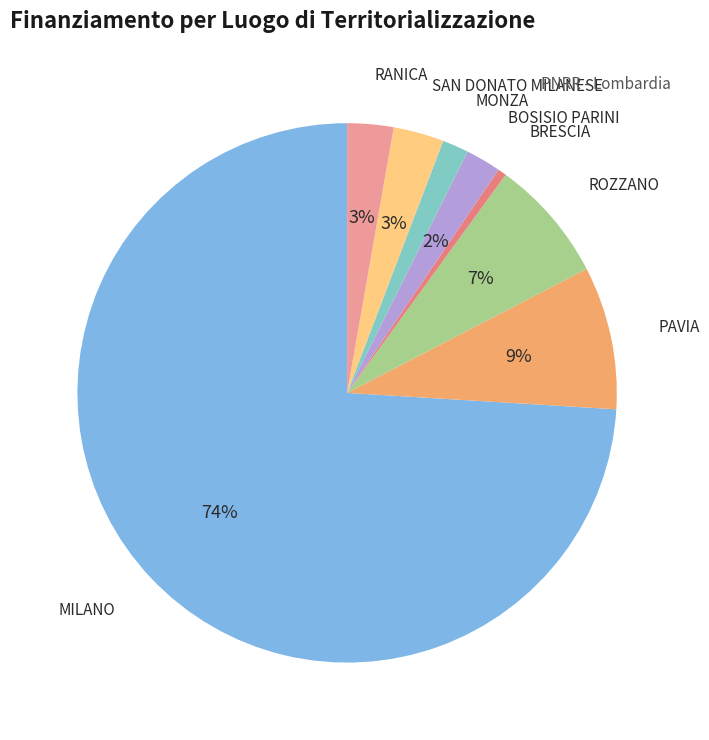

Combined, do MILANO and ROZZANO account for over 50%?

Yes